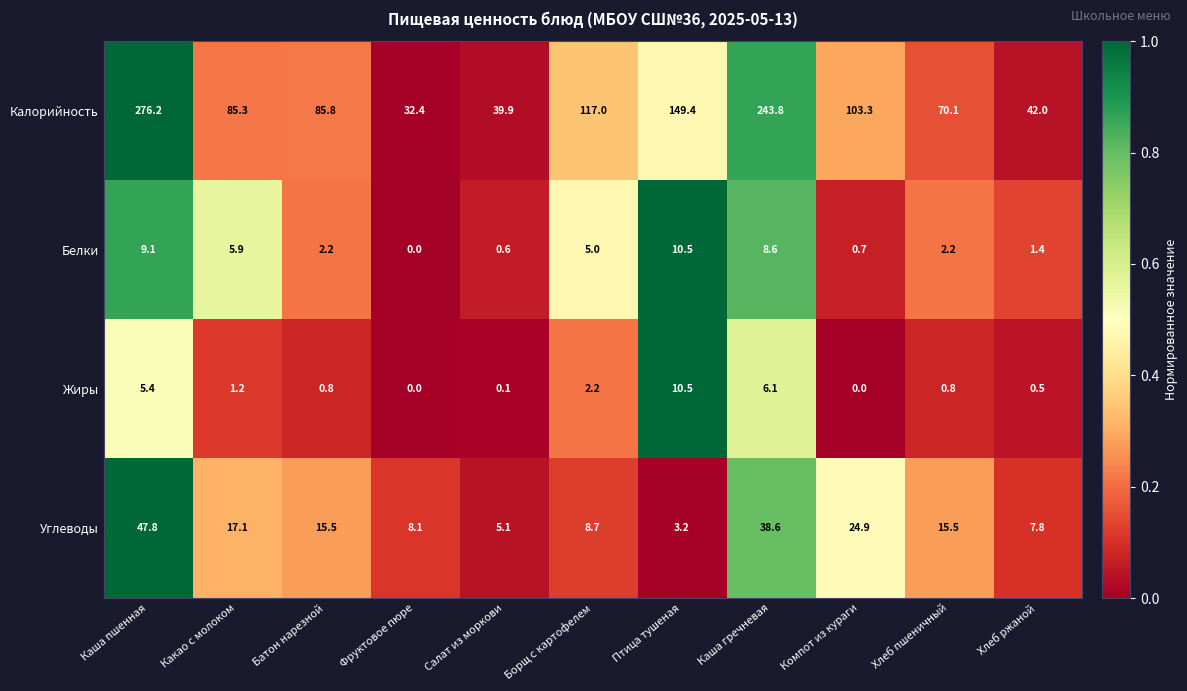

What is the highest value of the Жиры series?

10.5